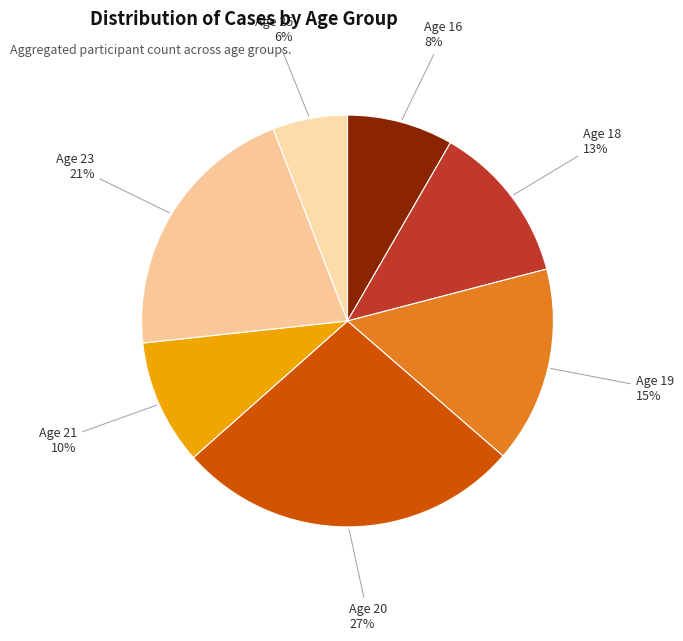

How many segments does this pie chart have?

7